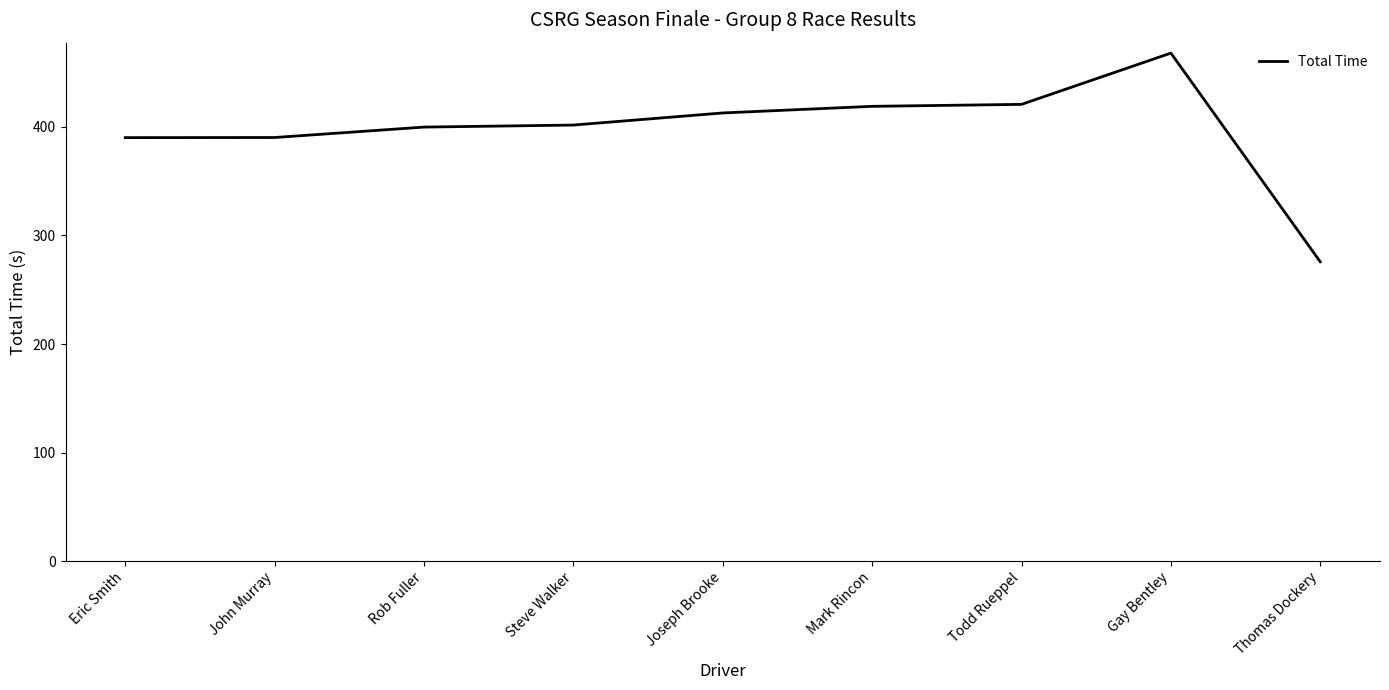

What is the approximate value at Todd Rueppel?

420.8